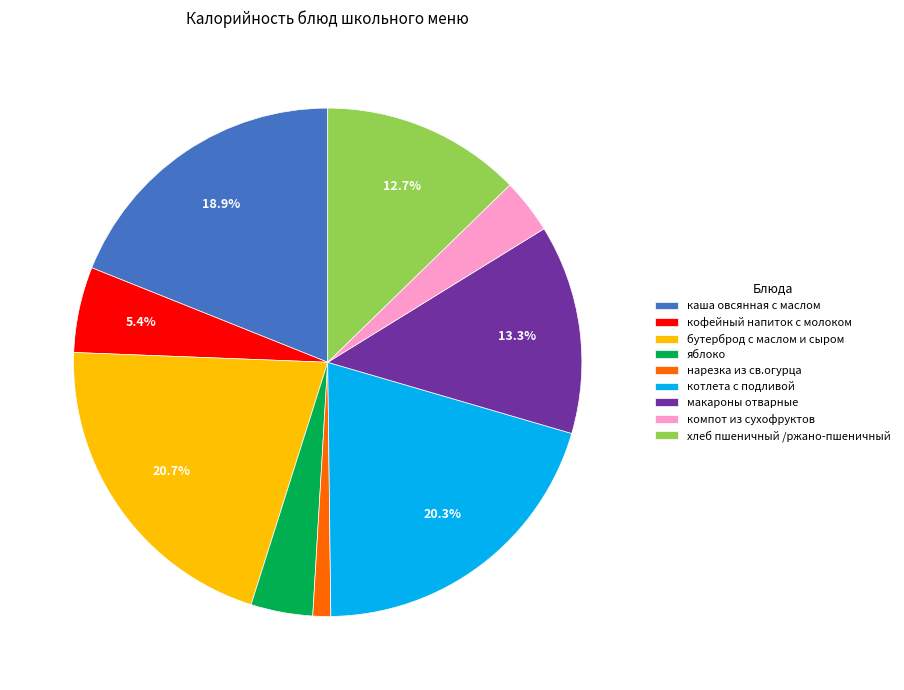

To the nearest percent, what portion does макароны отварные represent?

13%